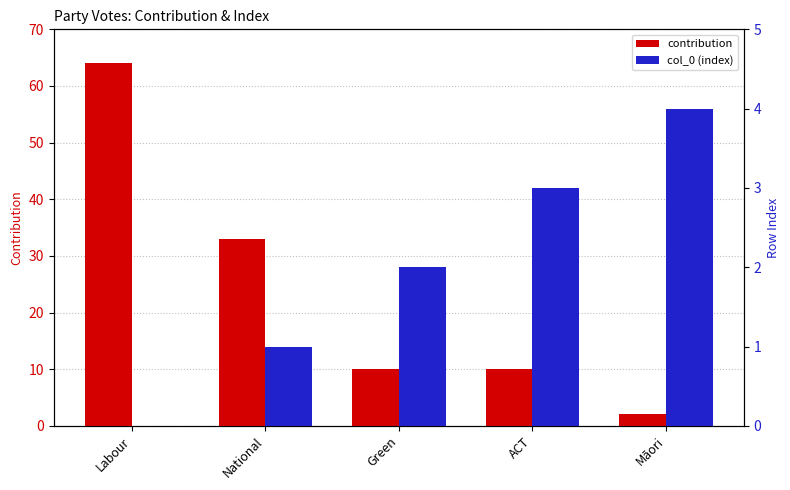

What is the label of the 2nd bar from the left?

National